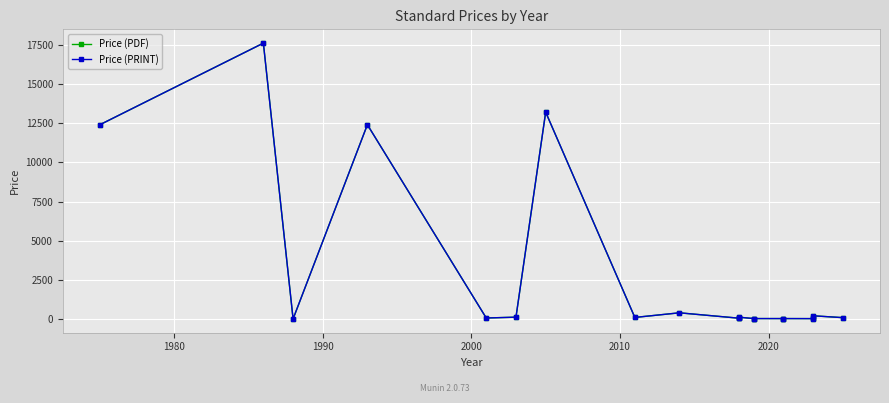

In Price (PRINT), how many points are lower than both neighbors (excluding endpoints)?

5